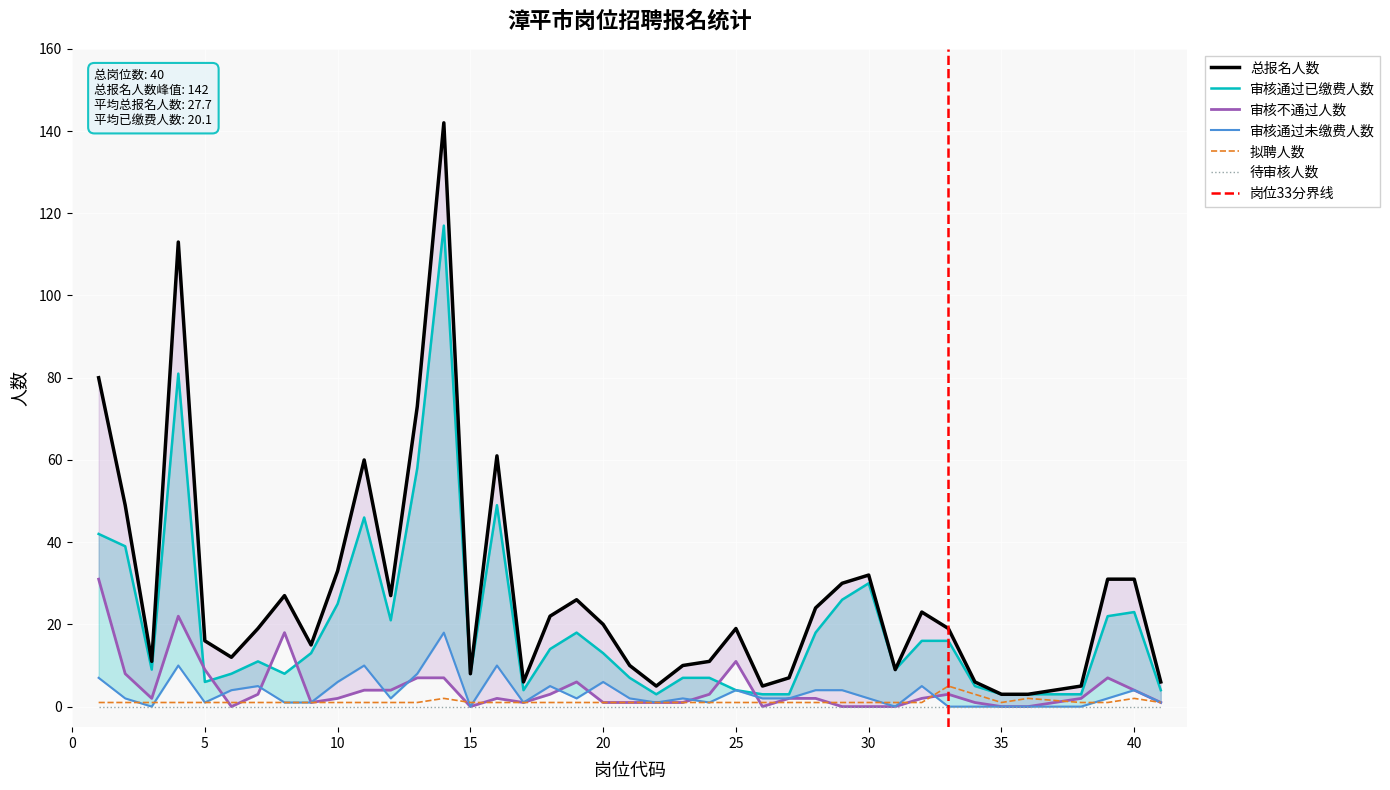

What is the difference between the 总报名人数 values at 31 and 4?

104